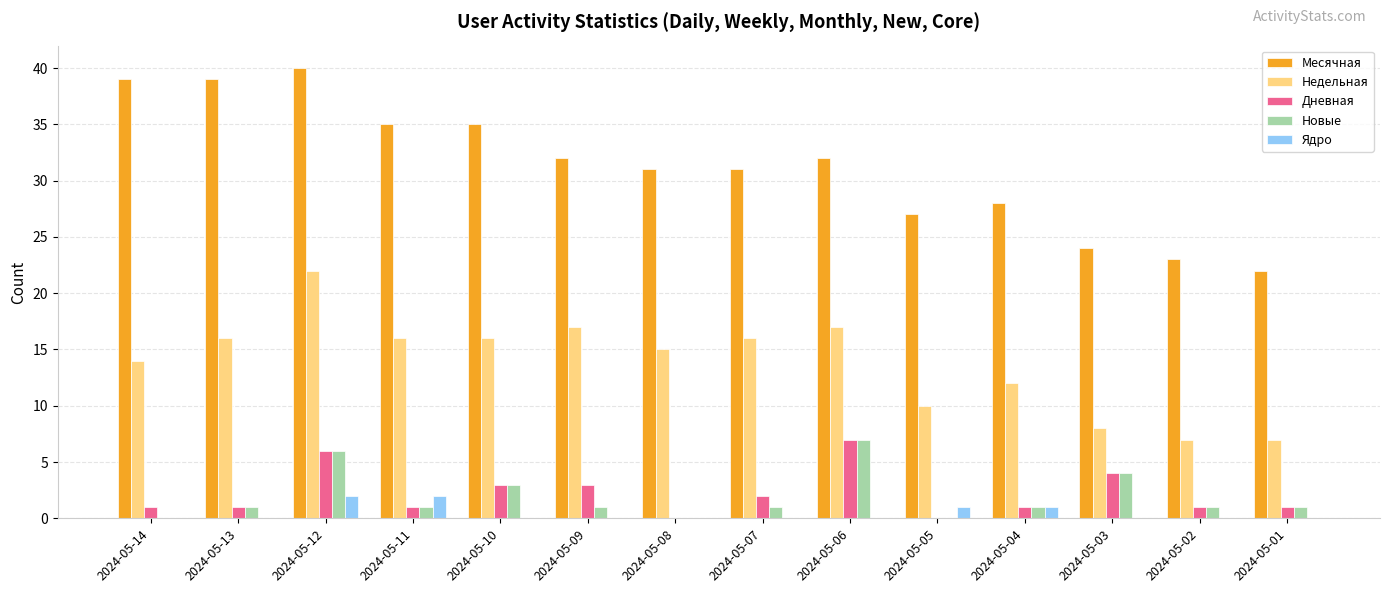

What is the sum of all Недельная values?

193